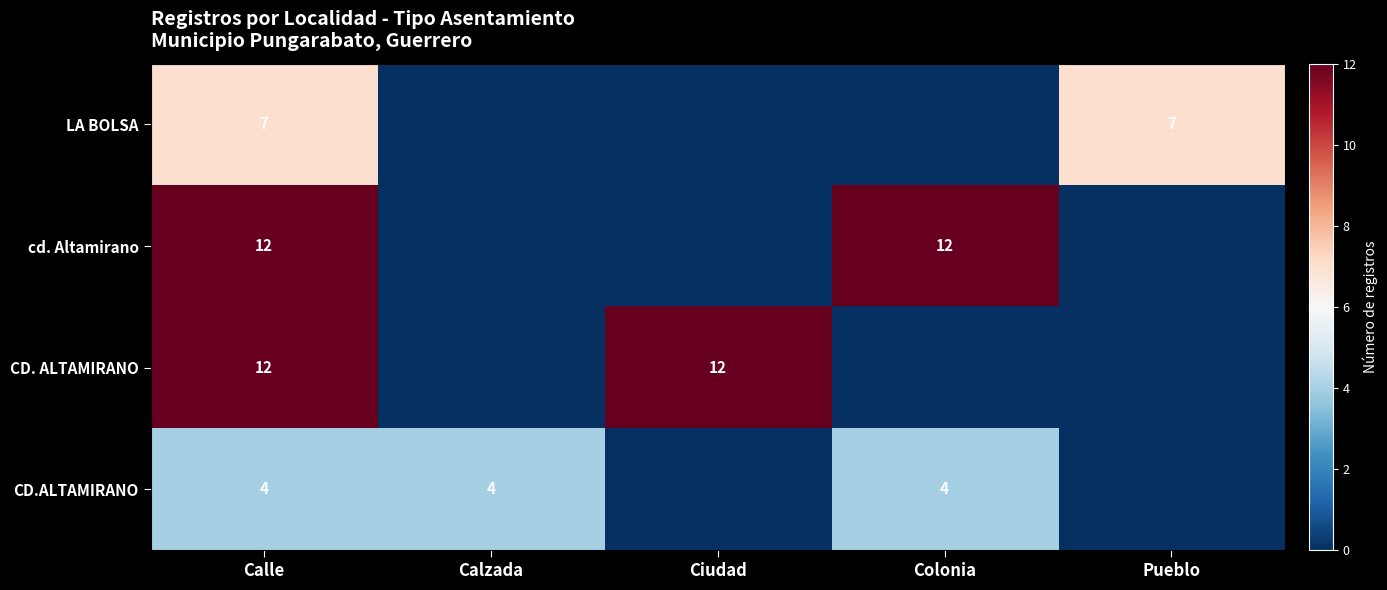

The value of cd. Altamirano at Colonia is 12. True or false?

True